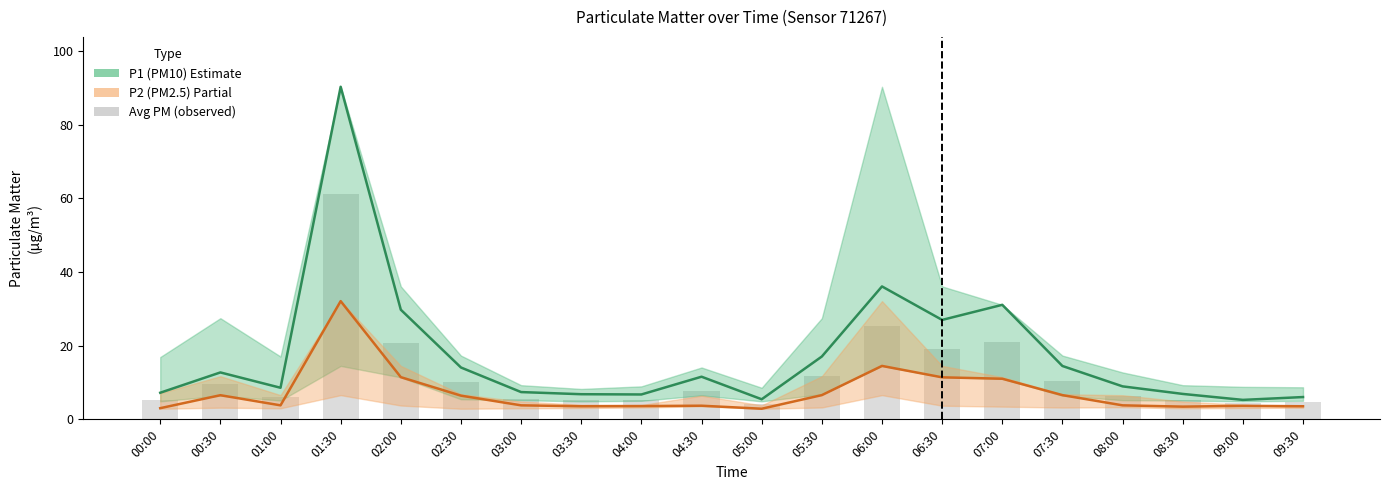

How many data points in Avg PM (bar) are less than 7?

10